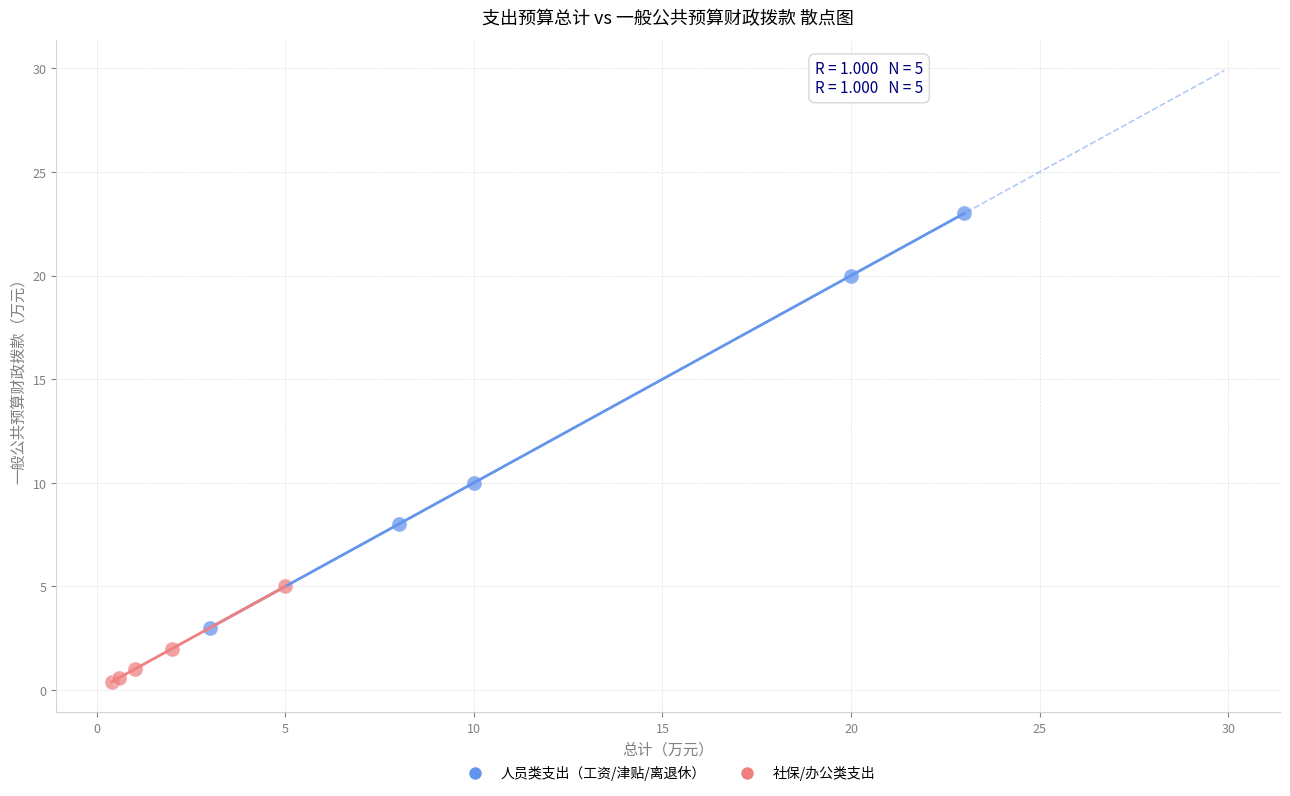

Which series has the widest spread of Y values?

人员类支出（工资/津贴/离退休）